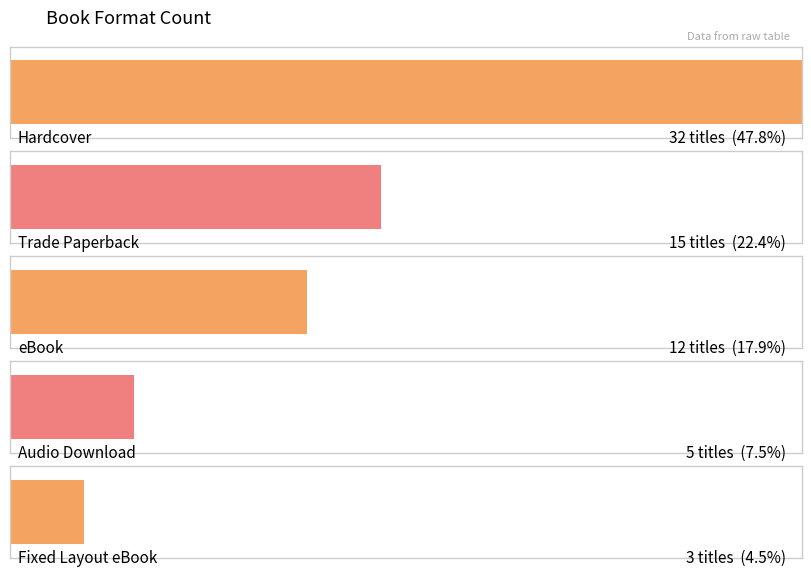

What is the label of the 3rd bar from the left?

eBook